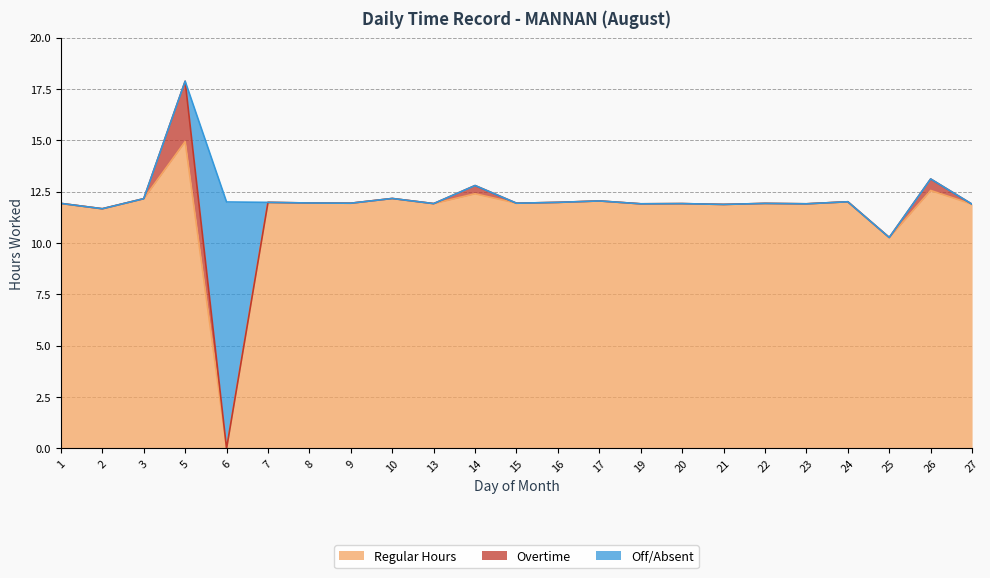

Reading left to right, what are all the values shown in this chart?

Regular Hours: 1=11.9	2=11.7	3=12.2	5=14.9	6=0.0	7=12.0	8=11.9	9=11.9	10=12.2	13=11.9	14=12.4	15=11.9	16=12.0	17=12.1	19=11.9	20=11.9	21=11.9	22=11.9	23=11.9	24=12.0	25=10.3	26=12.6	27=11.9
Overtime: 1=0.0	2=0.0	3=0.0	5=2.9	6=0.0	7=0.0	8=0.0	9=0.0	10=0.0	13=0.0	14=0.4	15=0.0	16=0.0	17=0.0	19=0.0	20=0.0	21=0.0	22=0.0	23=0.0	24=0.0	25=0.0	26=0.6	27=0.0
Off/Absent: 1=0.0	2=0.0	3=0.0	5=0.0	6=12.0	7=0.0	8=0.0	9=0.0	10=0.0	13=0.0	14=0.0	15=0.0	16=0.0	17=0.0	19=0.0	20=0.0	21=0.0	22=0.0	23=0.0	24=0.0	25=0.0	26=0.0	27=0.0